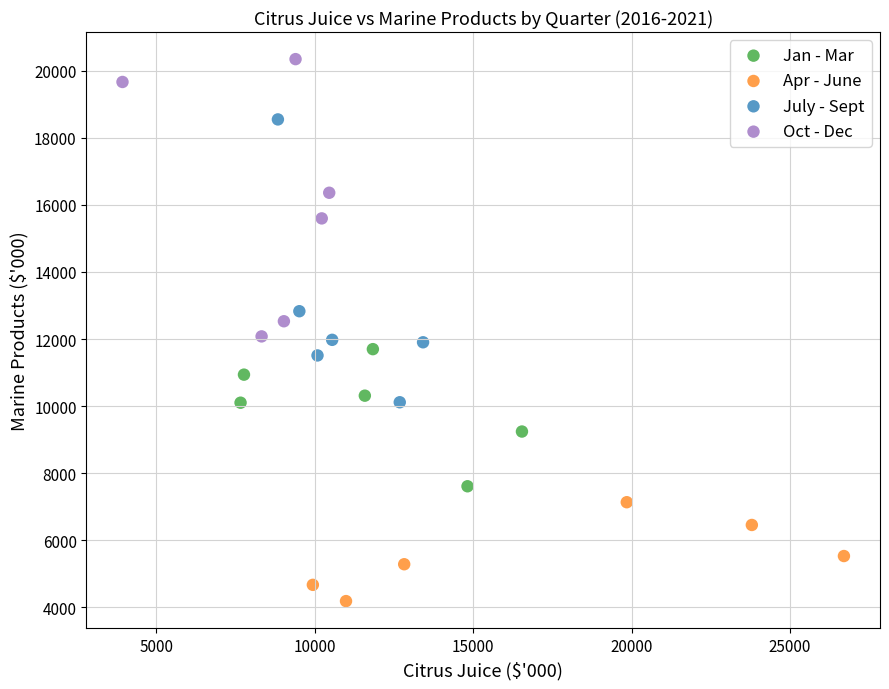

Which series contains the highest Y value?

Oct - Dec